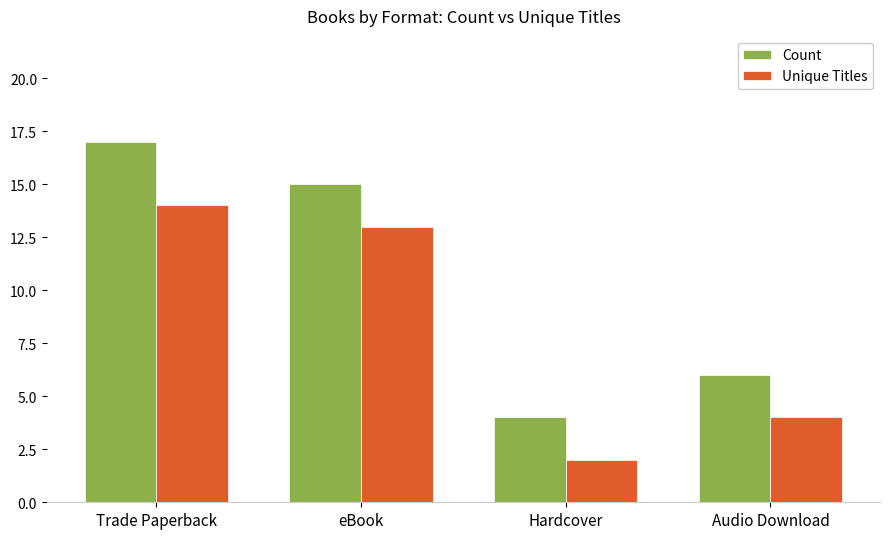

Does the chart contain stacked bars?

No